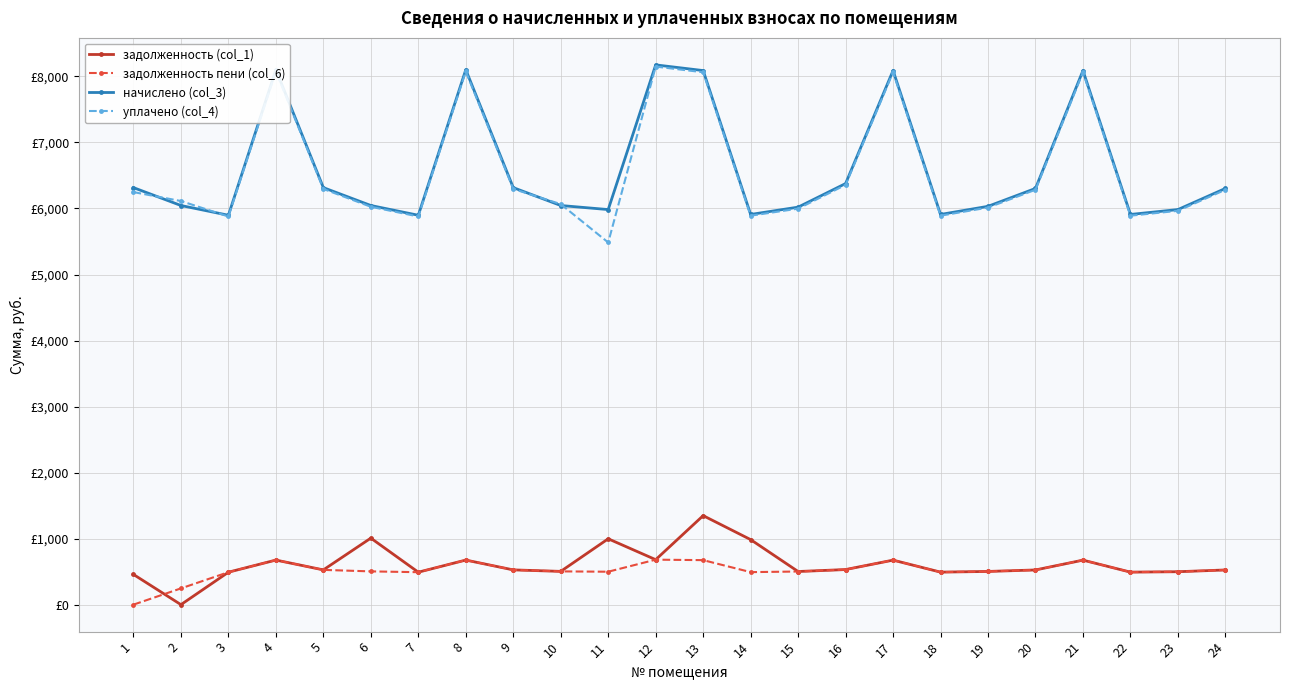

What are all the series names shown in the legend?

задолженность (col_1), задолженность пени (col_6), начислено (col_3), уплачено (col_4)